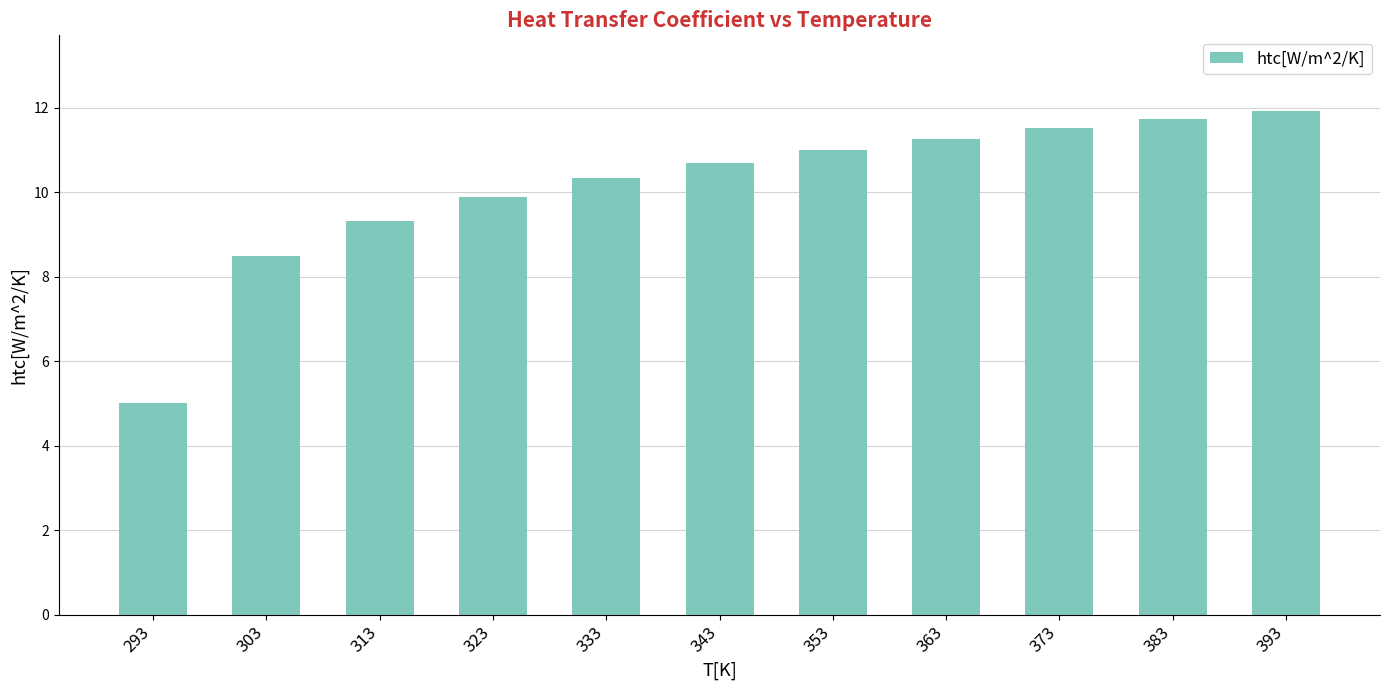

Rank the categories by value from lowest to highest.

293, 303, 313, 323, 333, 343, 353, 363, 373, 383, 393